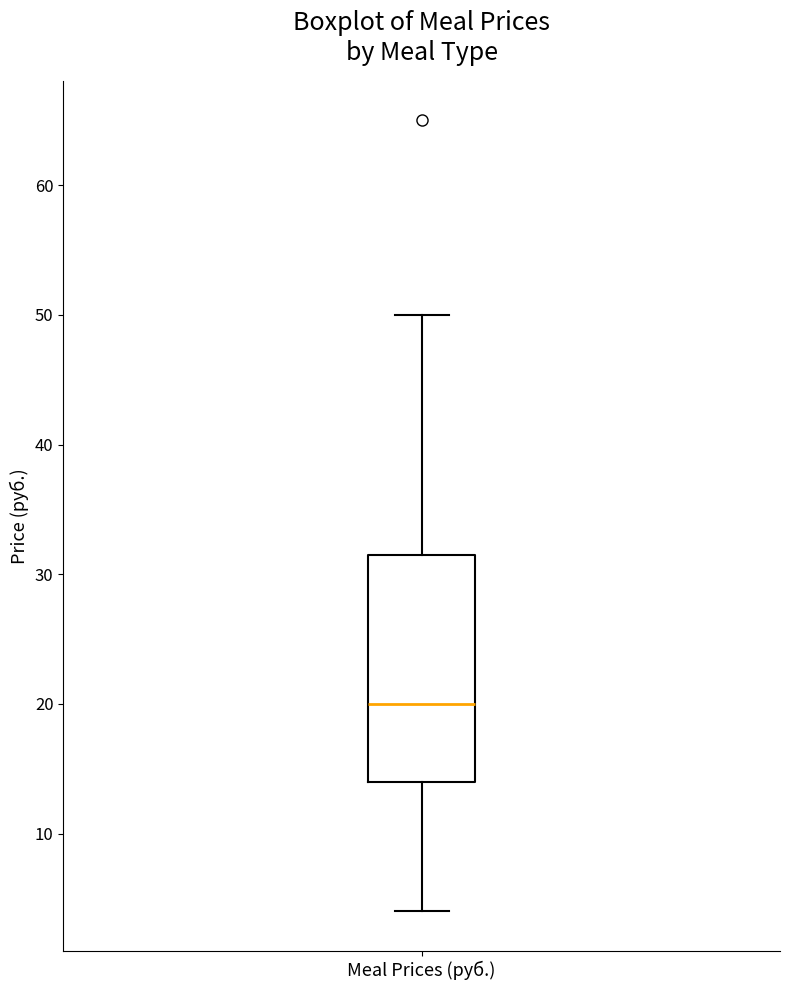

Read this box plot against the y-axis: the position of the median line, the range covered by the box, and the ends of both whiskers. The values are not printed on the chart, so give them approximately, as read against the axis.

median 20, box 14 to 32, whiskers 4 to 50